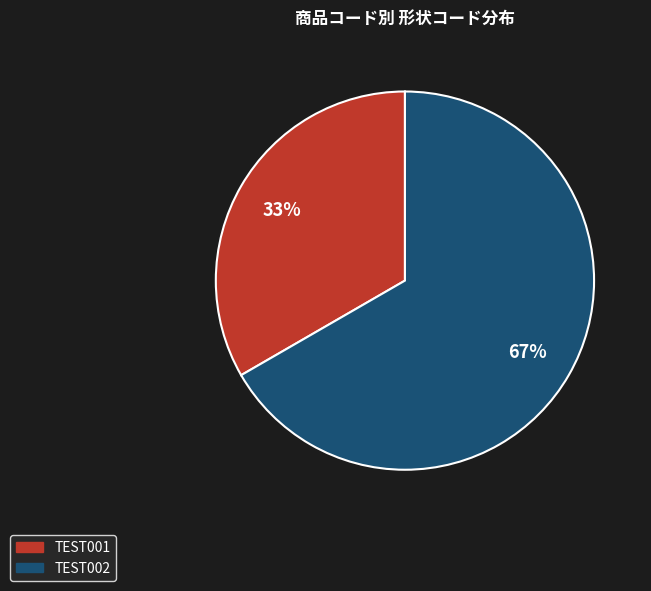

Approximately how many times larger is the value at TEST002 compared to TEST001?

2.0